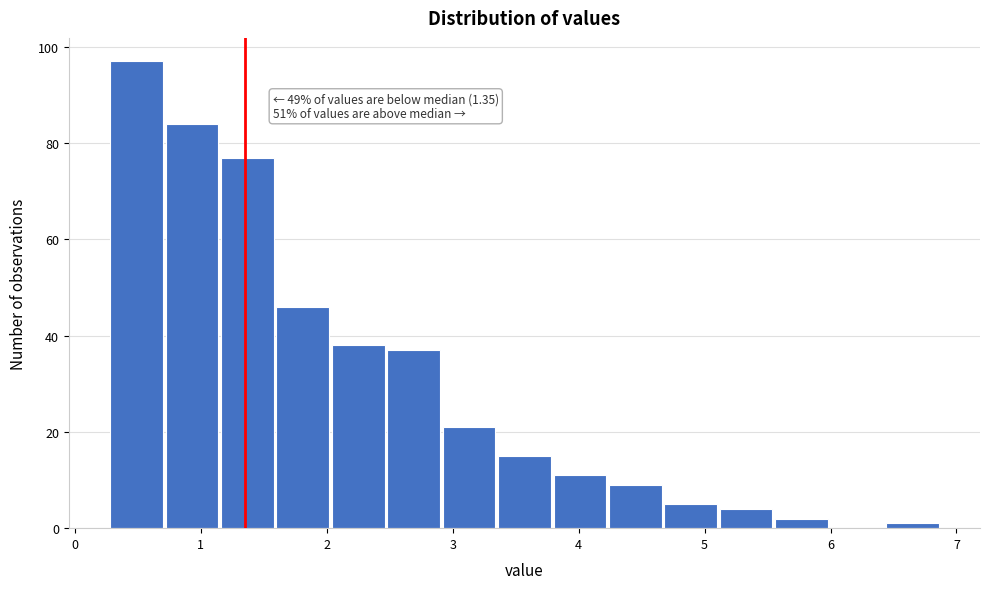

Over which range of the x-axis is the bar tallest?

0.28 to 0.72